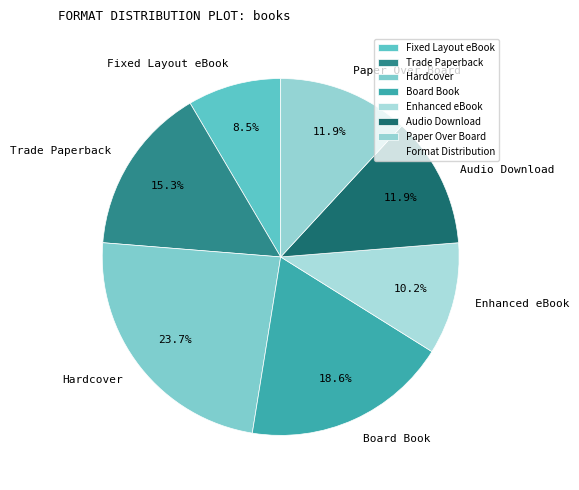

Which category has the biggest portion of the pie?

Hardcover